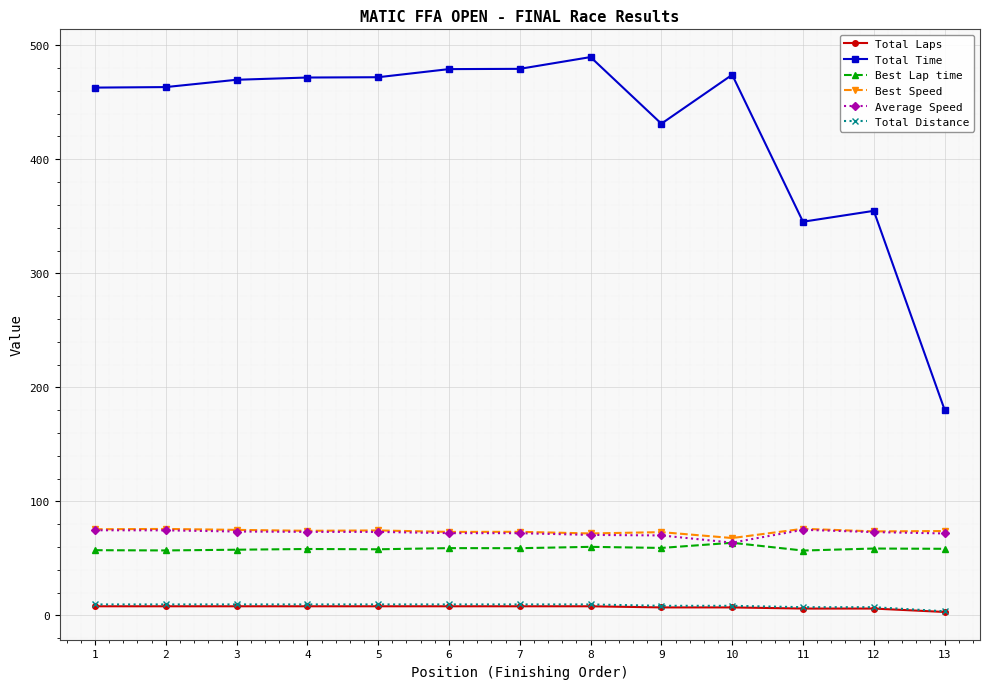

True or false: Total Laps and Best Speed intersect in this chart.

False